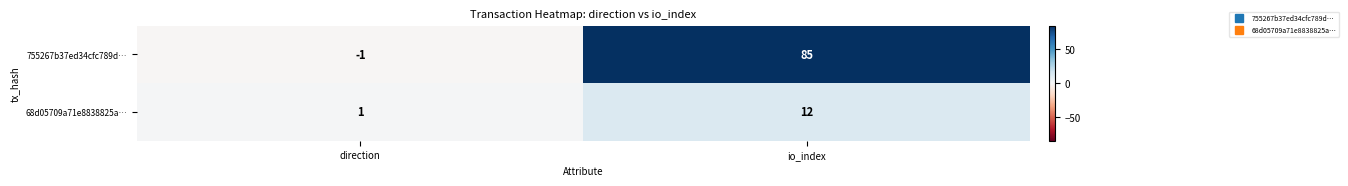

What is the average value of the 755267b37ed34cfc789d… series?

42